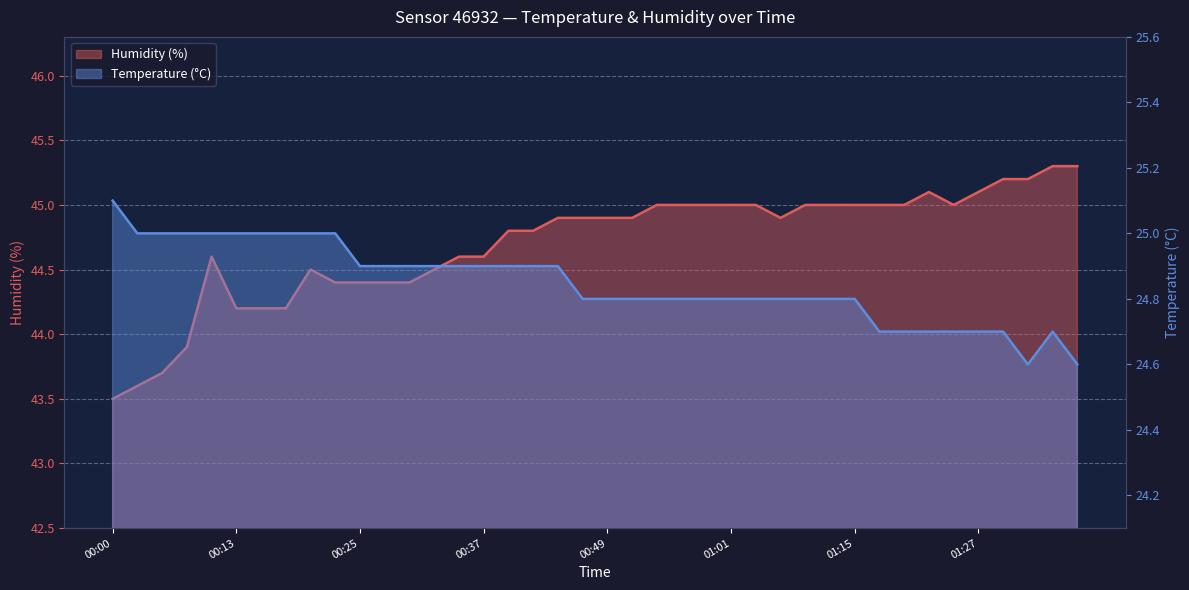

Rank the categories by Humidity (%) value from highest to lowest.

01:34, 01:37, 01:29, 01:32, 01:22, 01:27, 00:54, 00:57, 00:59, 01:01, 01:04, 01:09, 01:12, 01:15, 01:17, 01:19, 01:24, 00:44, 00:47, 00:49, 00:52, 01:06, 00:39, 00:42, 00:10, 00:35, 00:37, 00:20, 00:32, 00:22, 00:25, 00:27, 00:30, 00:13, 00:15, 00:17, 00:08, 00:05, 00:03, 00:00